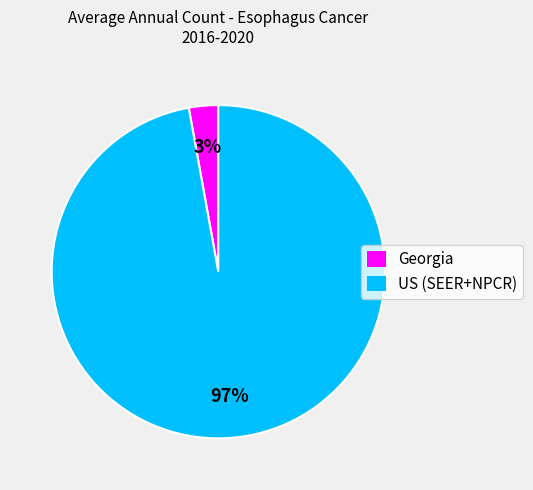

Rank the categories by value from lowest to highest.

Georgia, US (SEER+NPCR)